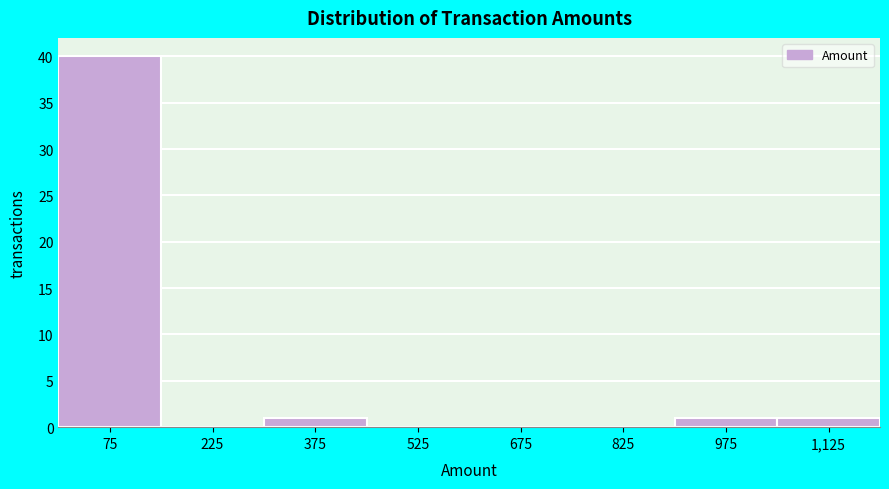

Which range on the x-axis has the tallest bar?

0 to 150